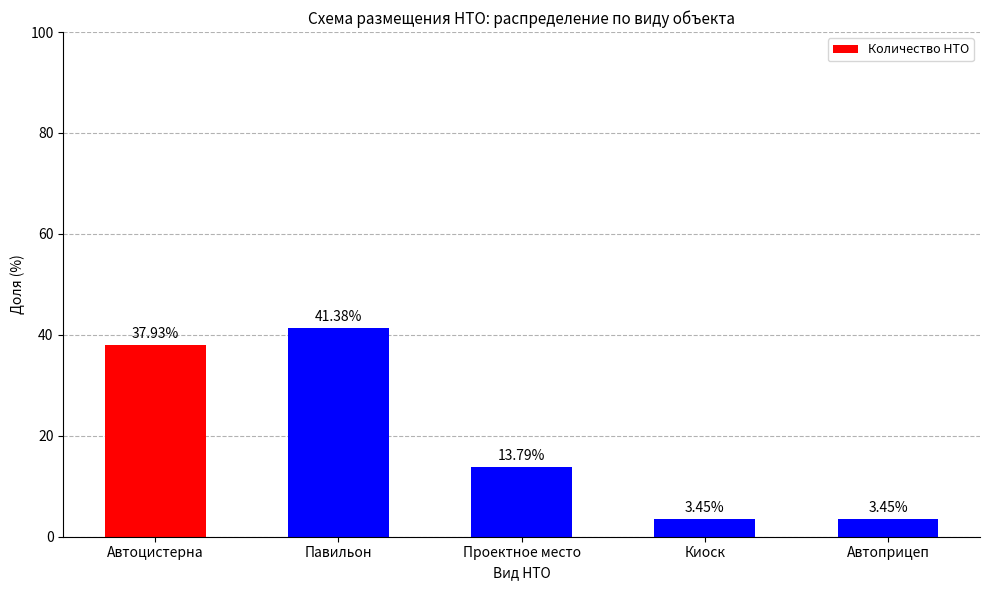

Approximately how many times larger is the value at Павильон compared to Киоск?

12.0